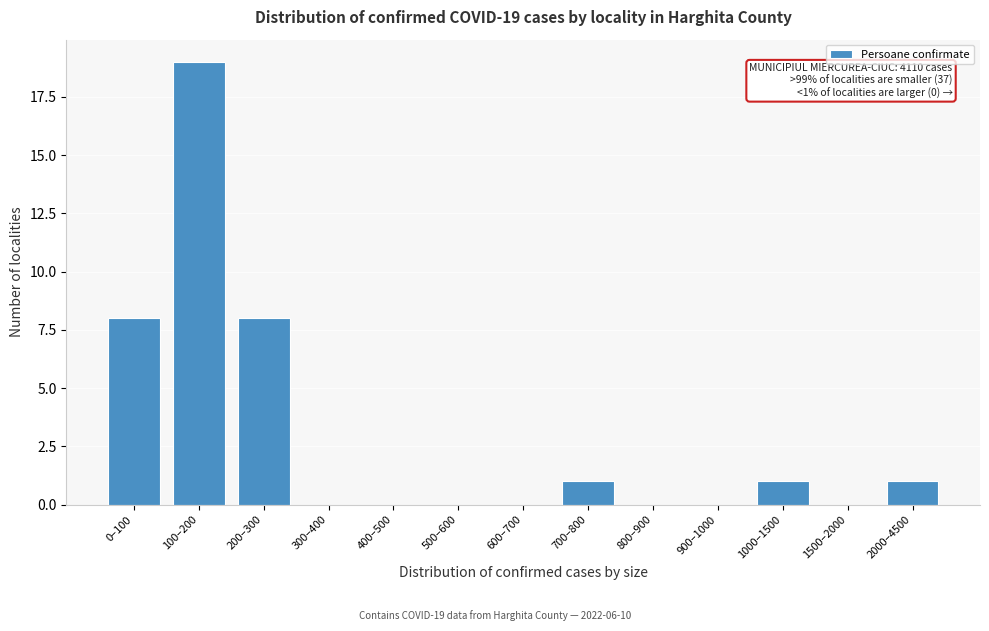

Reading left to right, what are all the values shown in this chart?

0–100=8	100–200=19	200–300=8	300–400=0	400–500=0	500–600=0	600–700=0	700–800=1	800–900=0	900–1000=0	1000–1500=1	1500–2000=0	2000–4500=1